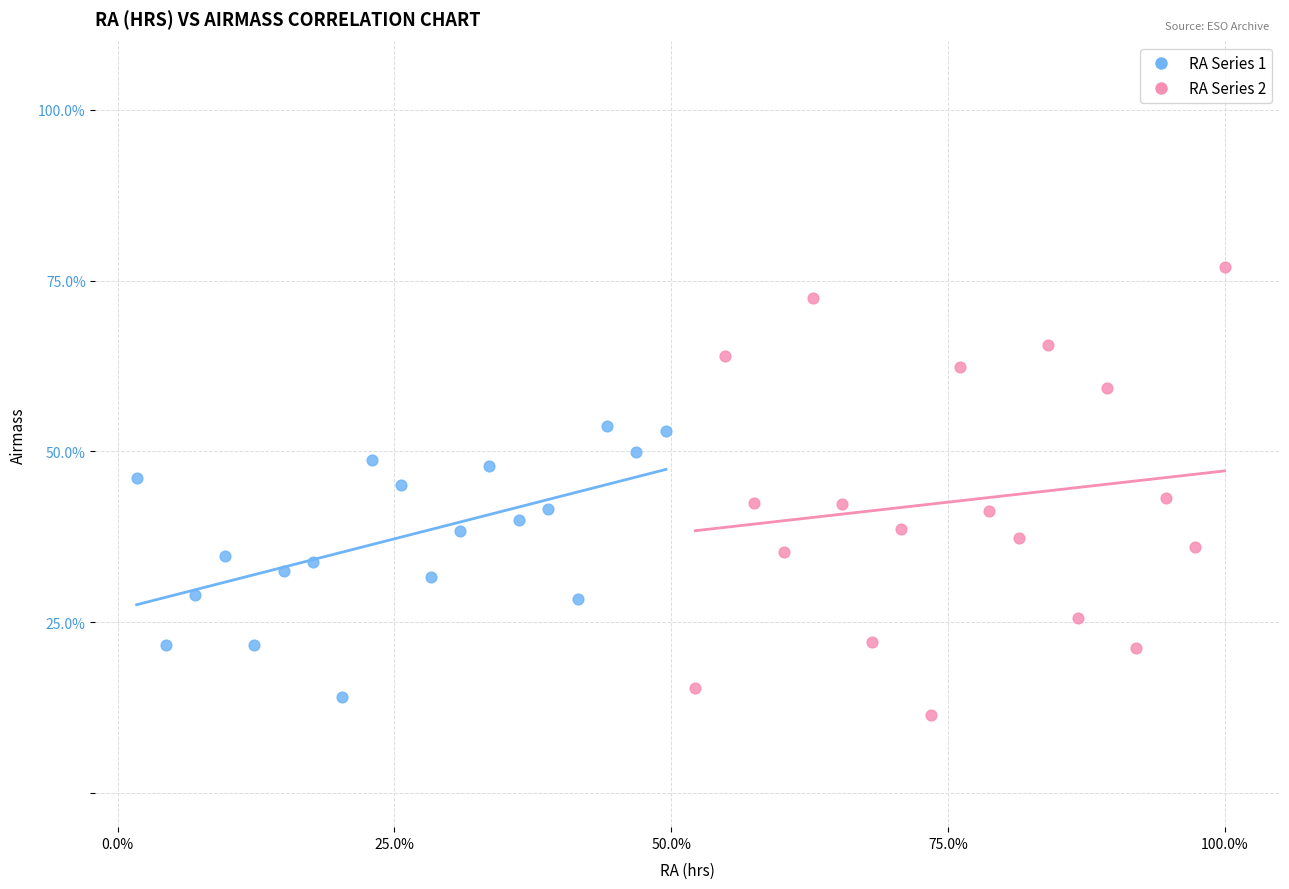

Which series reaches the maximum Y coordinate?

RA Series 2